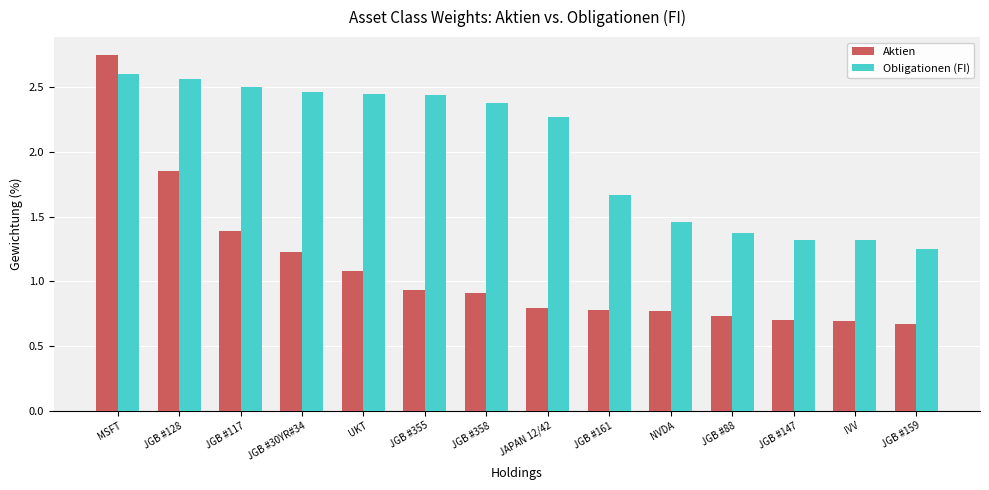

What is the label of the 4th bar from the left?

JGB #30YR#34